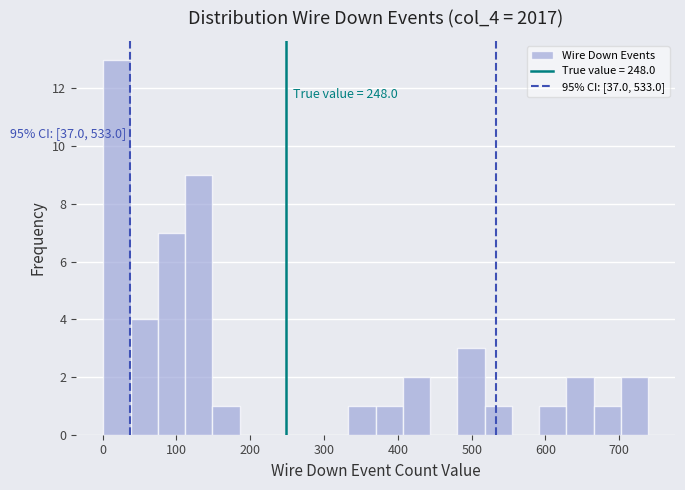

Read against the x-axis, roughly where is the centre of the tallest bar?

20